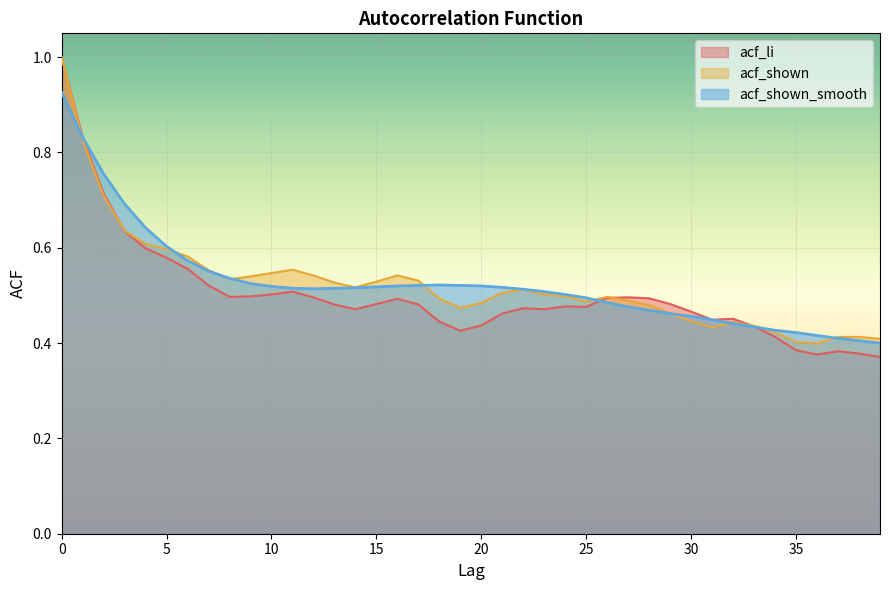

Does the chart display data point markers on the line(s)?

No